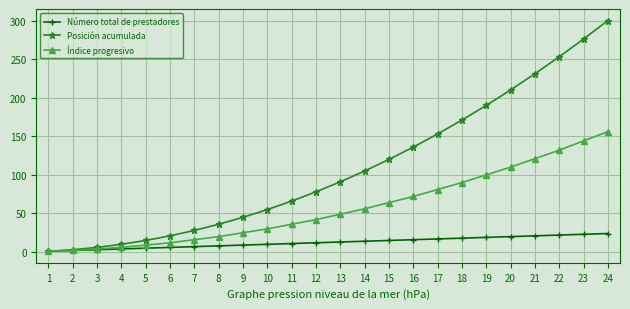

What is the maximum value shown in the chart?

300